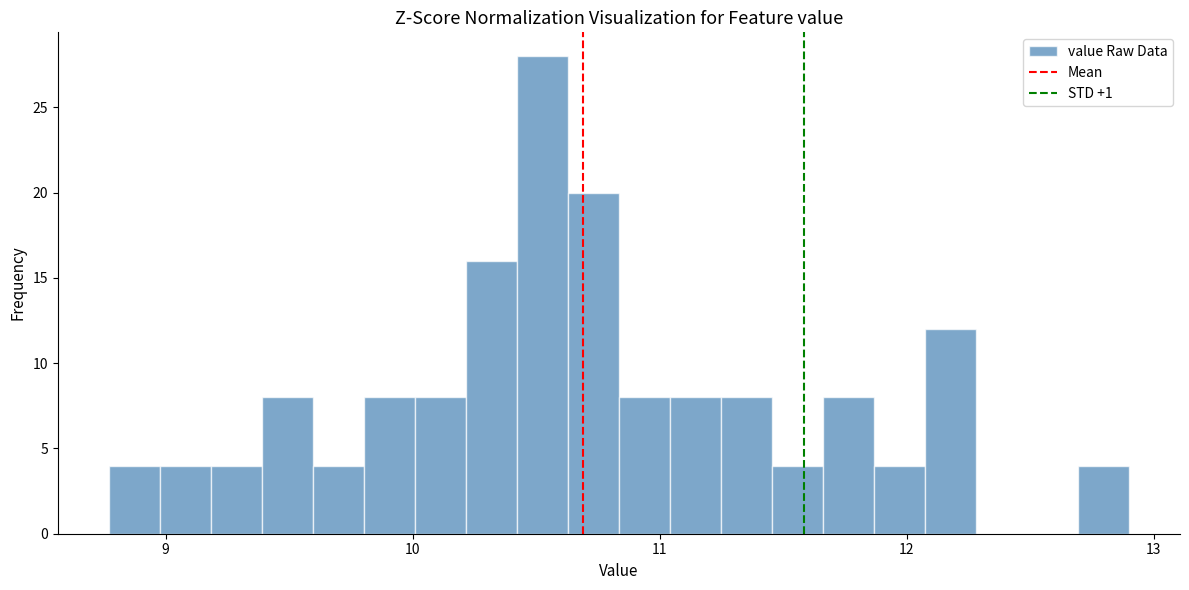

Read against the x-axis, roughly where is the centre of the tallest bar?

10.5